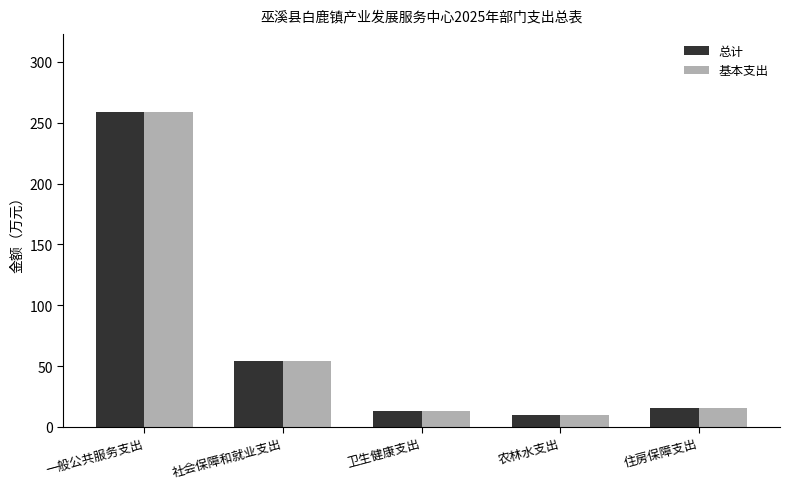

Which category has the highest value across all series?

一般公共服务支出